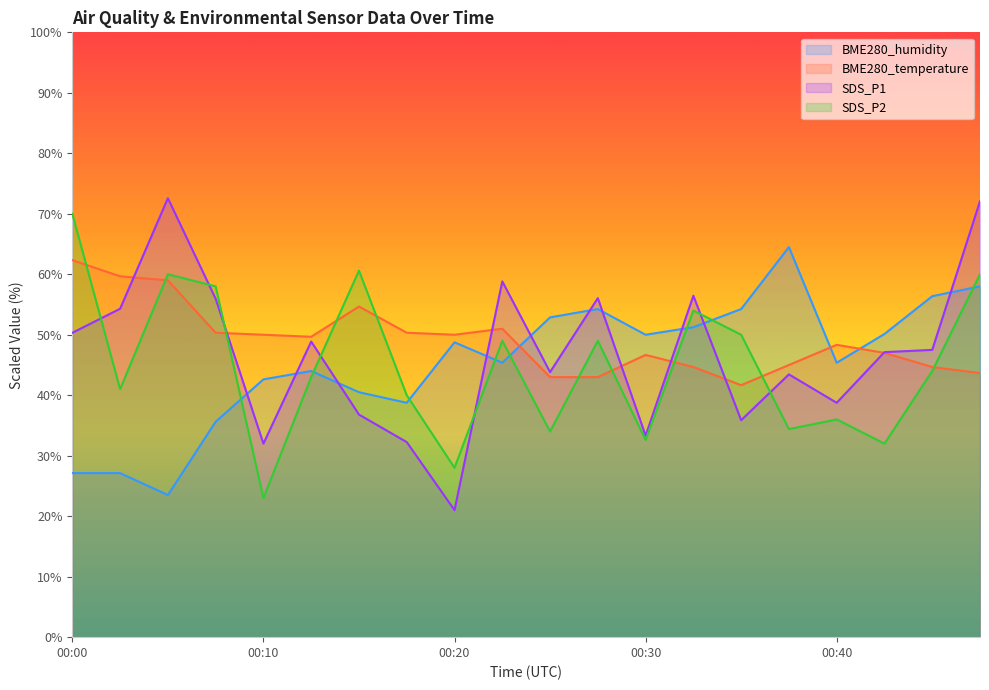

At which category does SDS_P2 reach its first local peak?

00:05